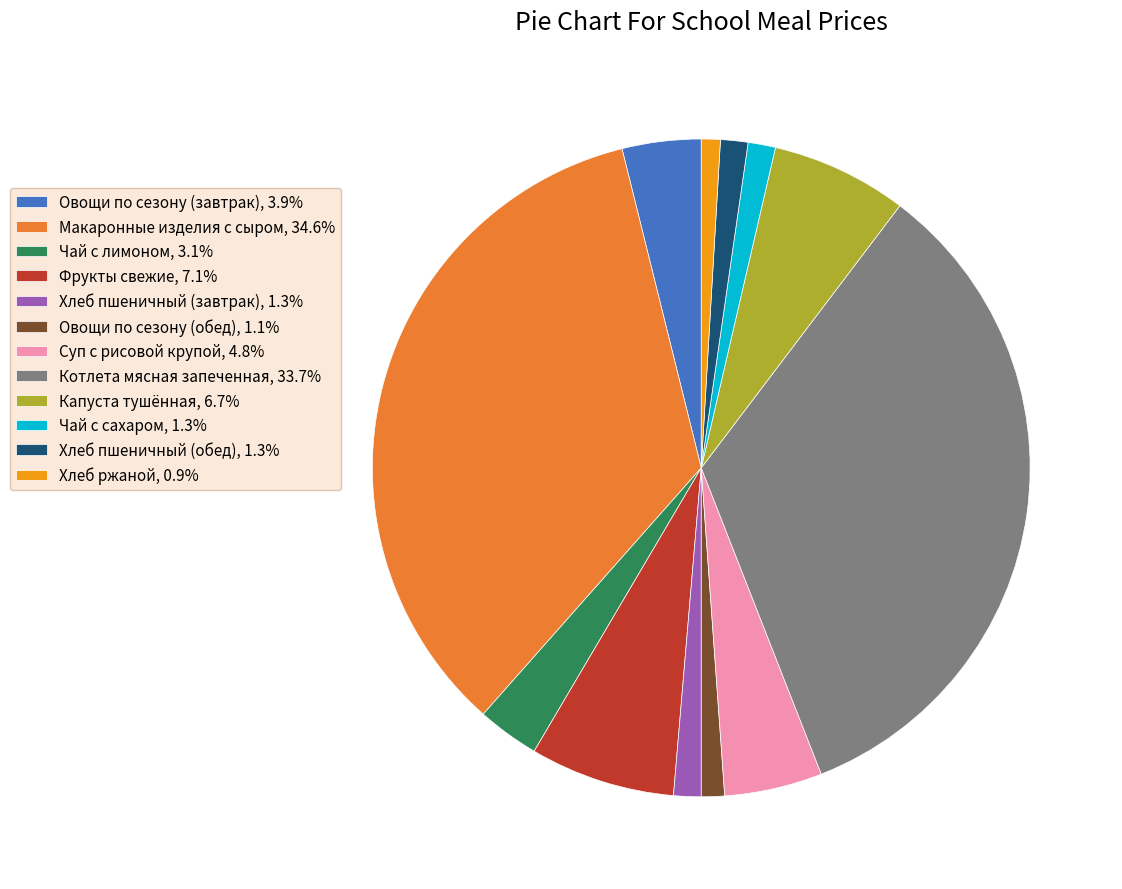

Is it true that Овощи по сезону (обед) is 1% of the pie?

True